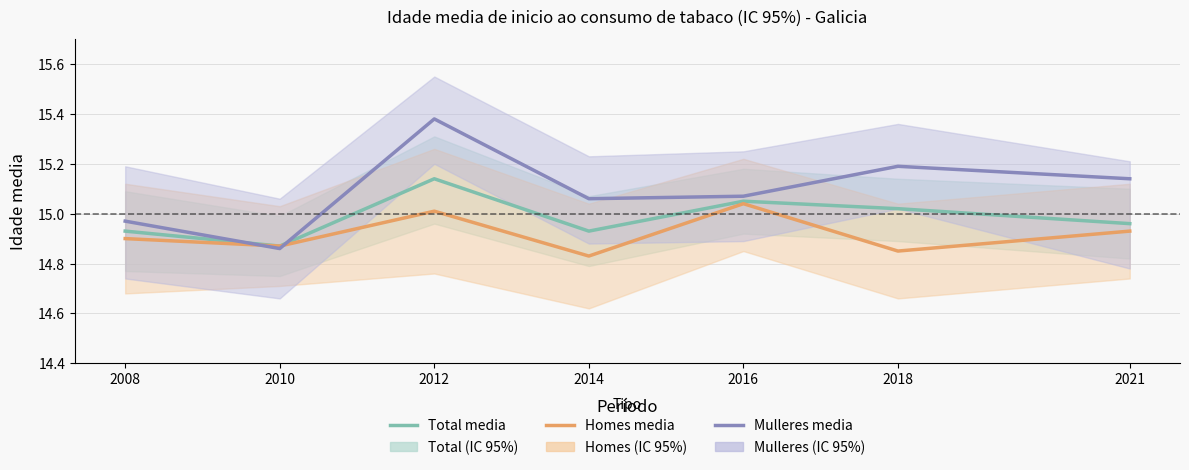

What is the difference between the second highest and minimum values in the Mulleres series?

0.3